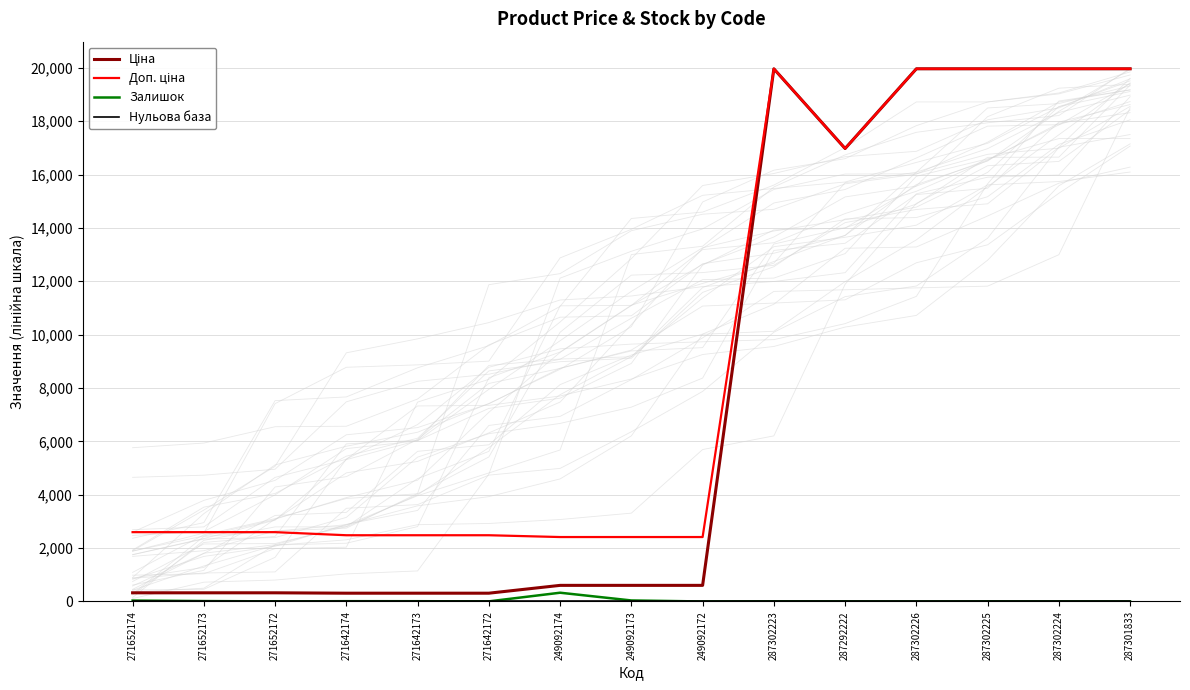

What position from the left is 271652172?

3